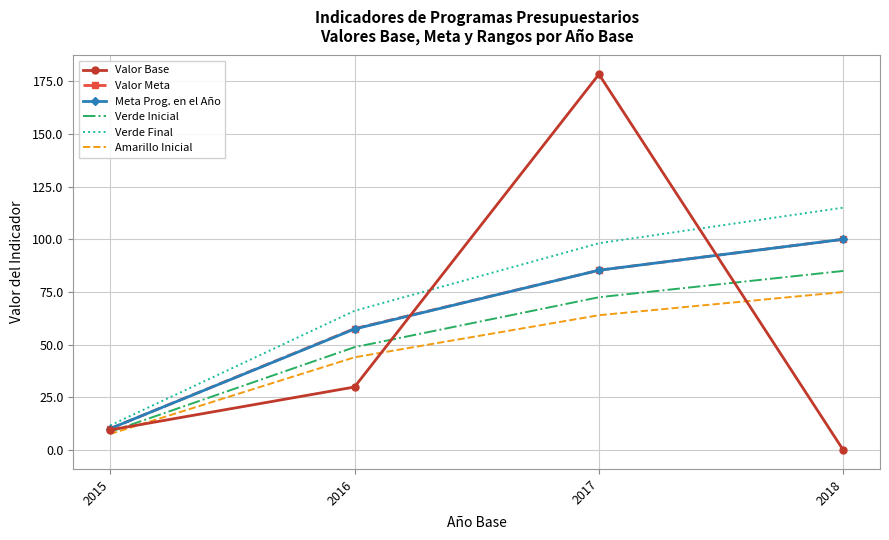

How many categories are shown in the chart?

4